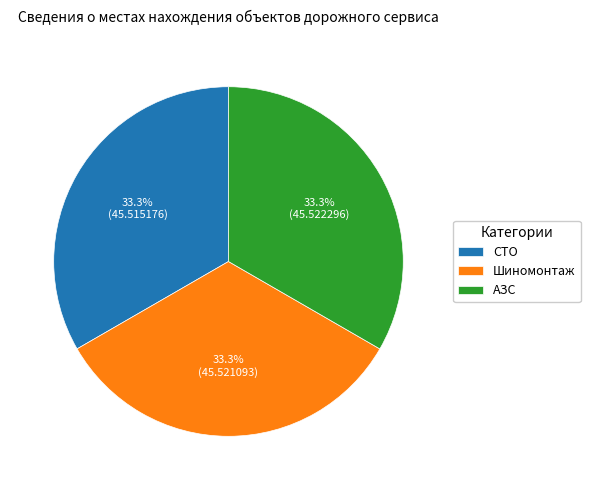

How much of the chart is everything except АЗС?

66.7%